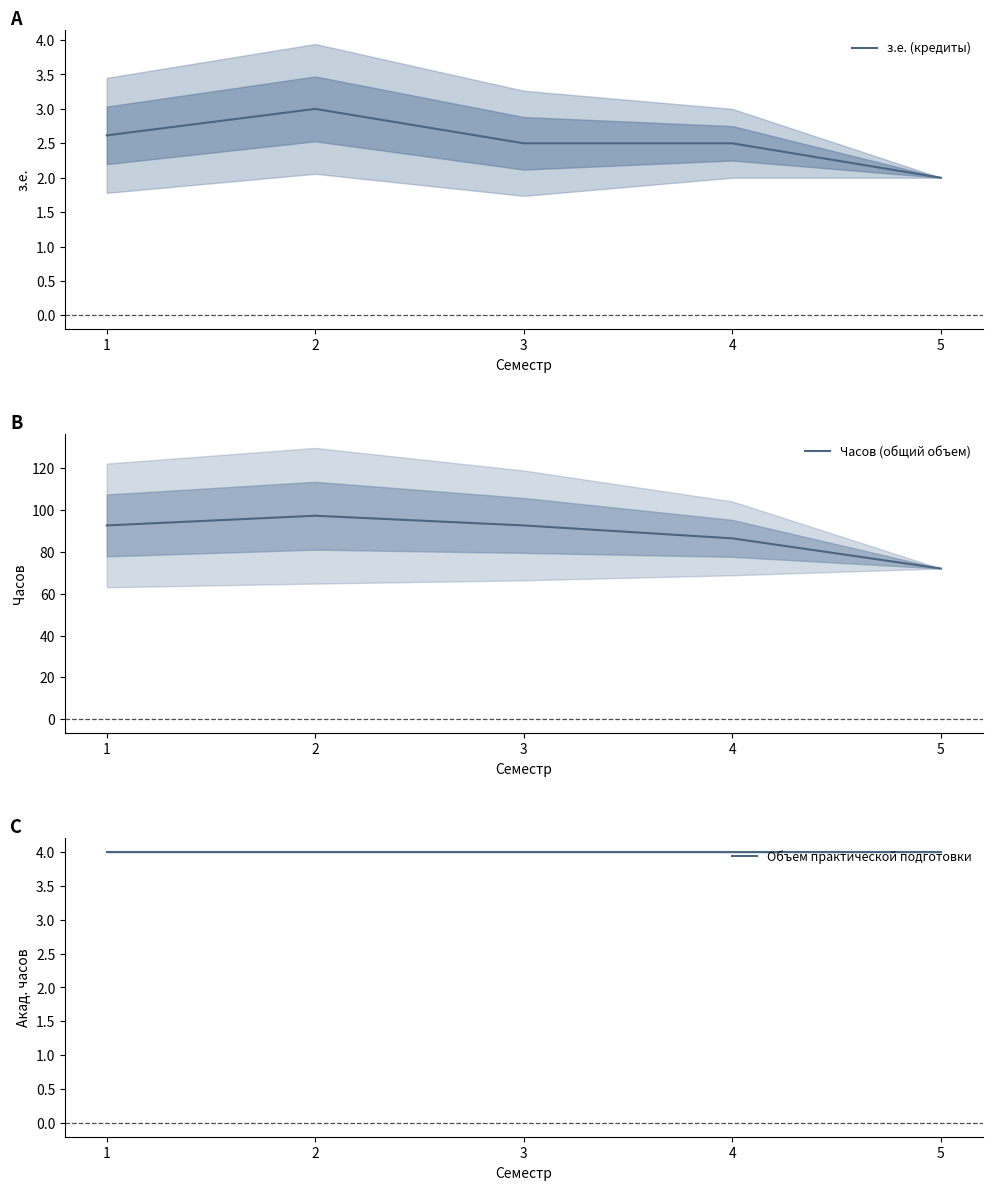

True or false: з.е. (кредиты) has more than 0 points higher than both neighbors.

True